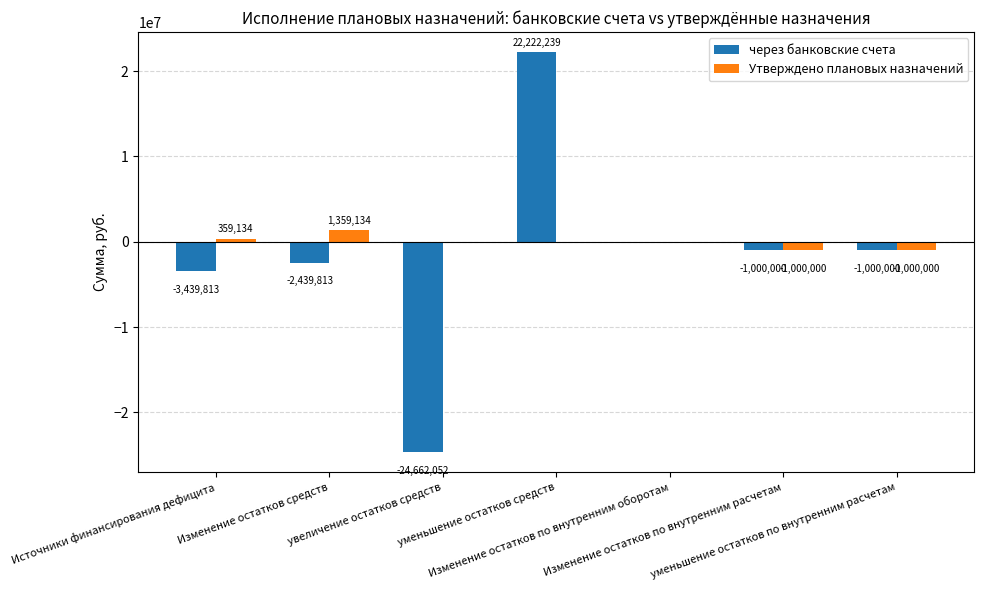

How many series are shown in this chart?

2